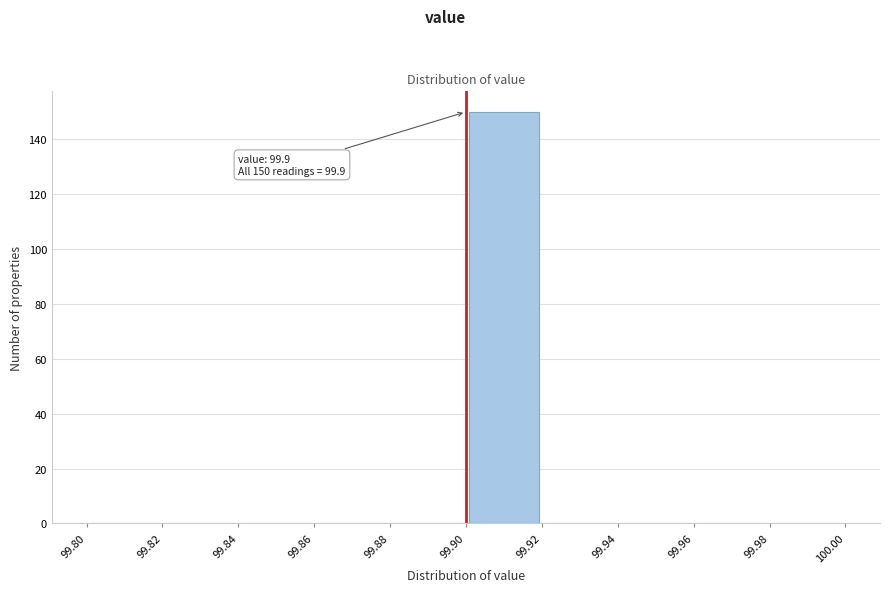

Which range on the x-axis has the tallest bar?

99.90 to 99.92